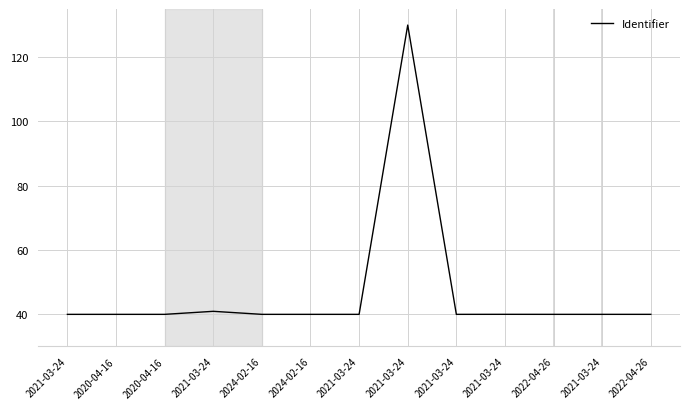

Does the chart have visible grid lines?

Yes